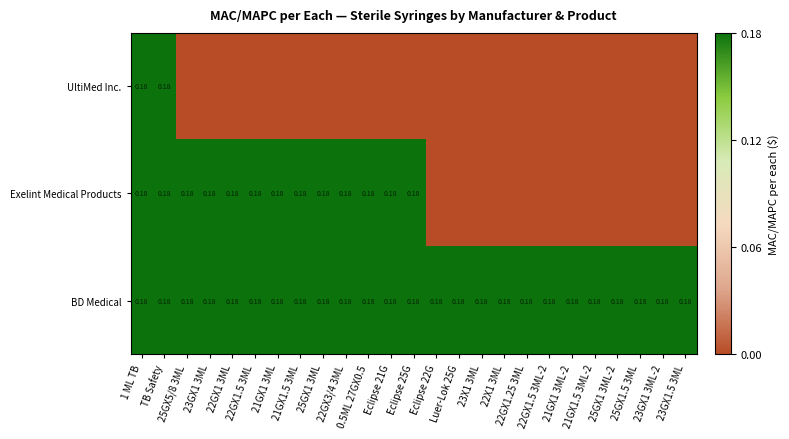

The Exelint Medical Products series shows 0.1 at 1 ML TB. True or false?

False